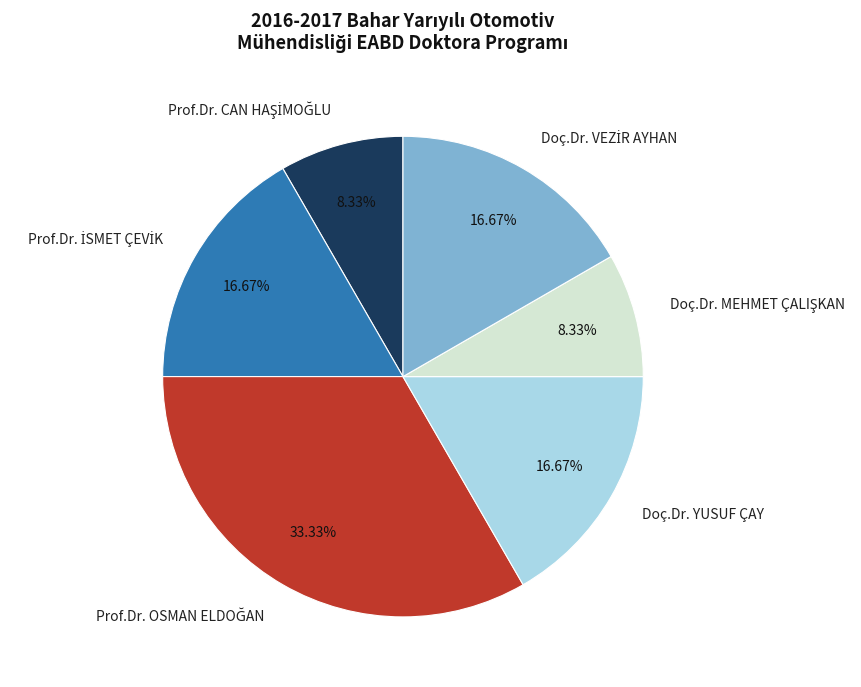

Does Doç.Dr. YUSUF ÇAY account for over 50% of the chart?

No